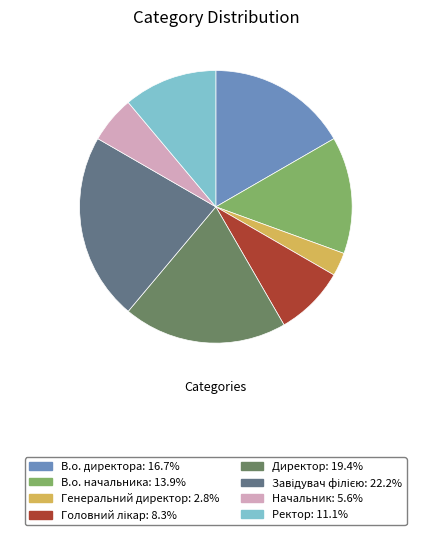

Is there a majority slice in this chart?

No